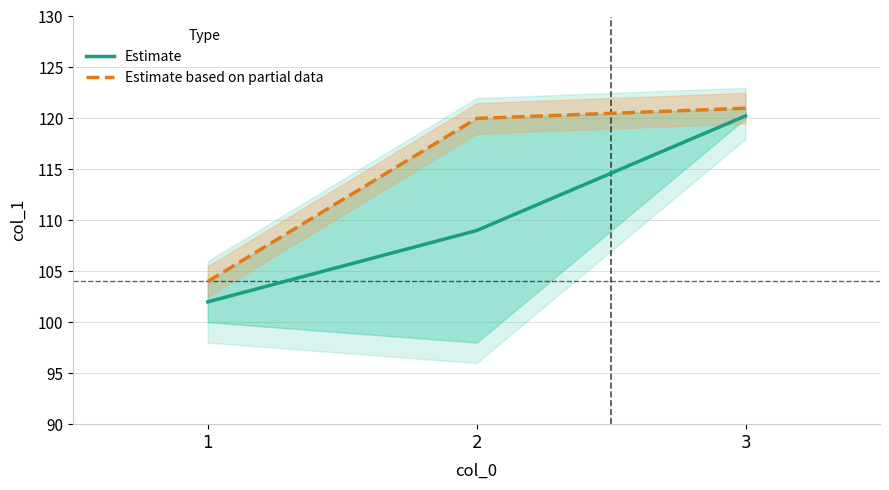

Is the value of Estimate based on partial data at 1 greater than the value of Estimate at 2?

No